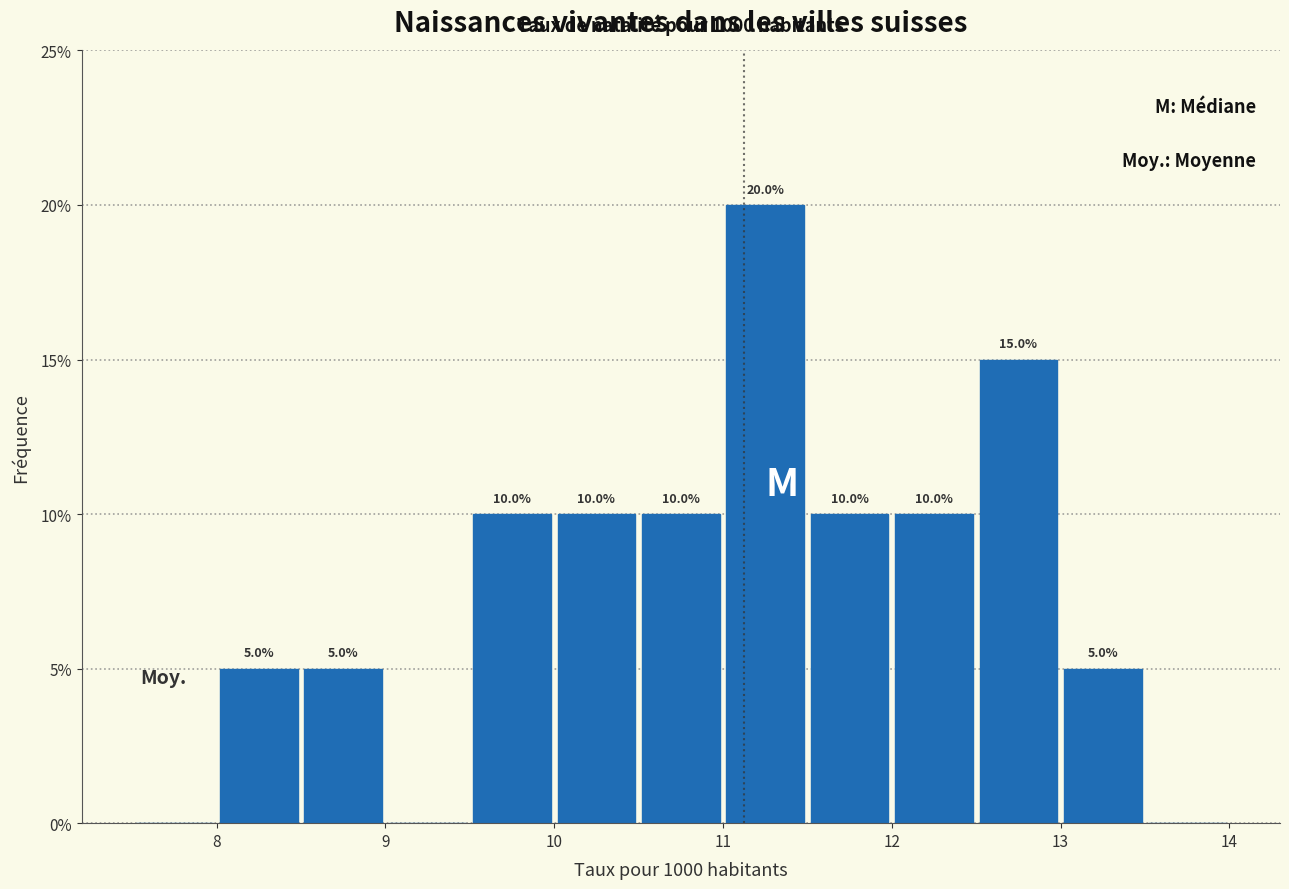

Over which range of the x-axis is the bar tallest?

11.0 to 11.5